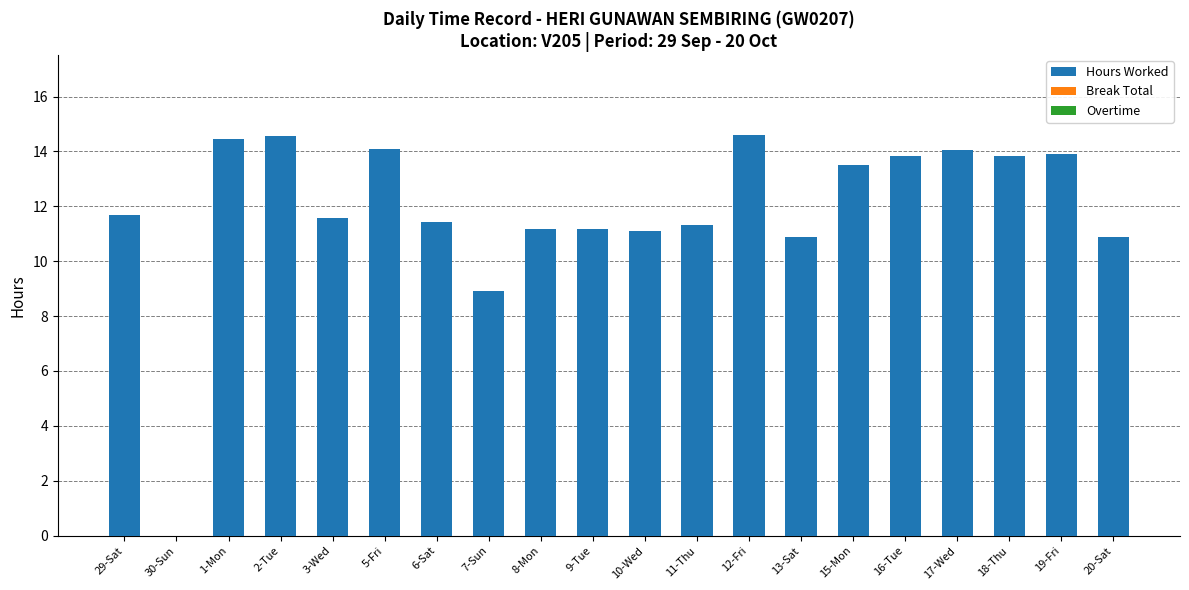

What is the maximum value shown in the chart?

14.6